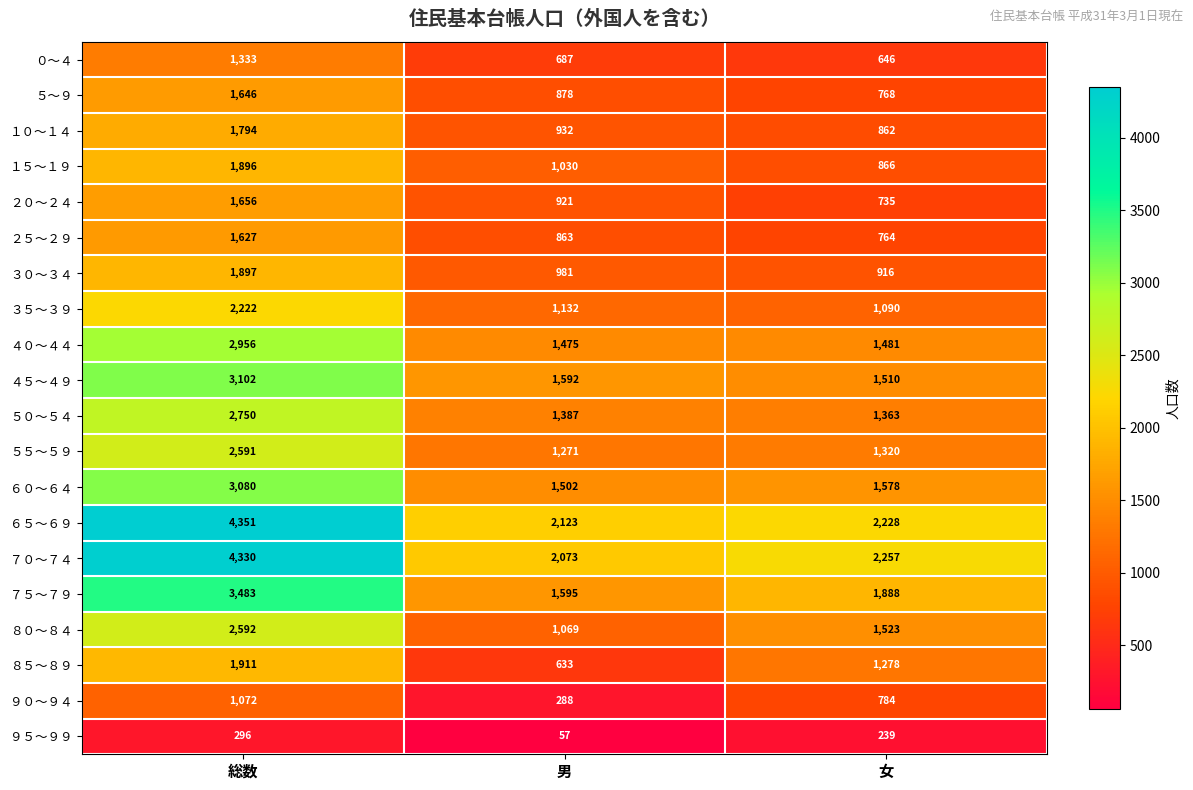

What is the total value across all series at 総数?

46585